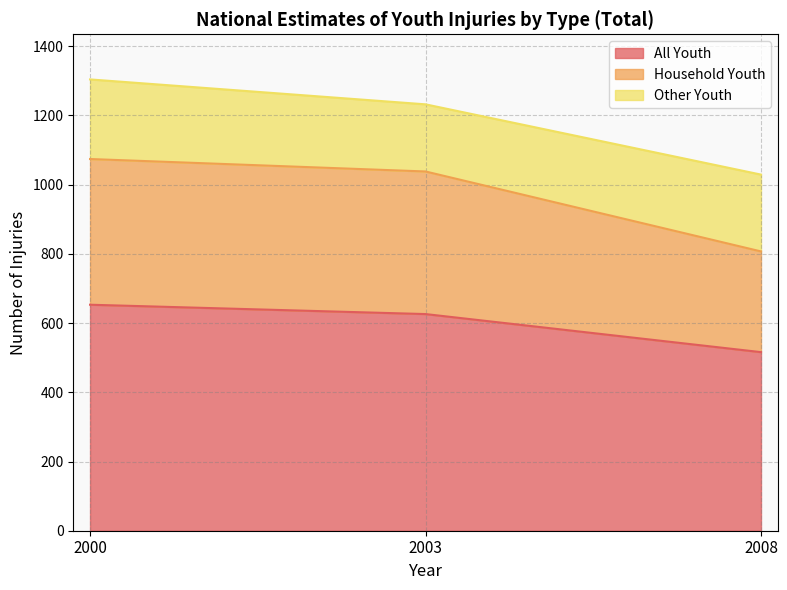

How many lines are shown in the chart?

3